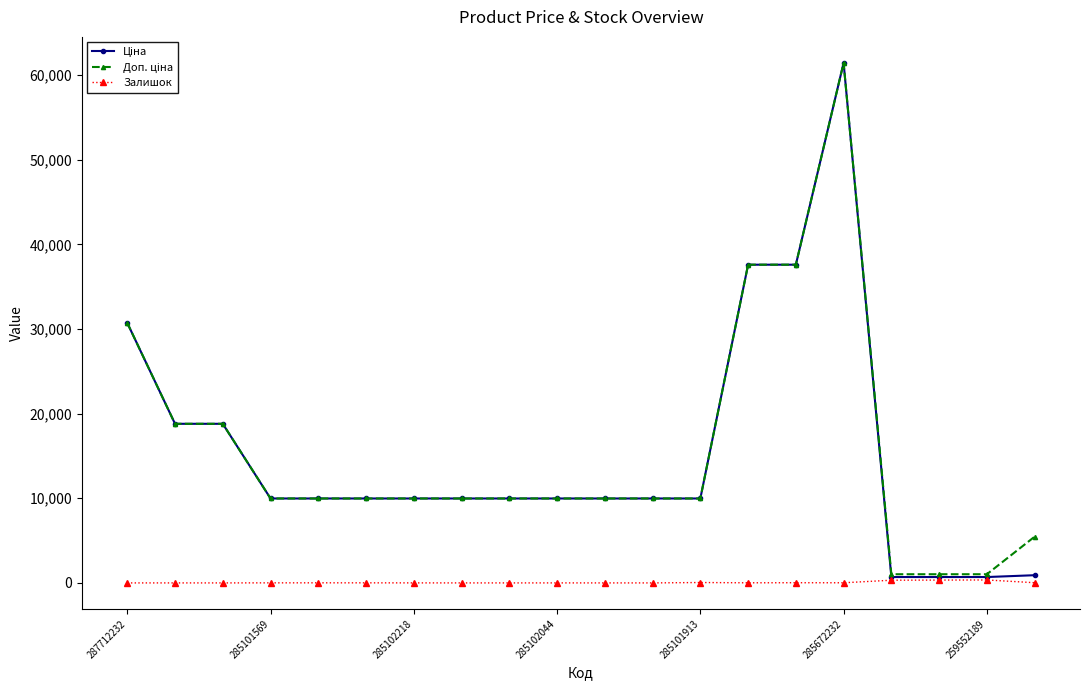

What is the greatest value displayed?

61434.3